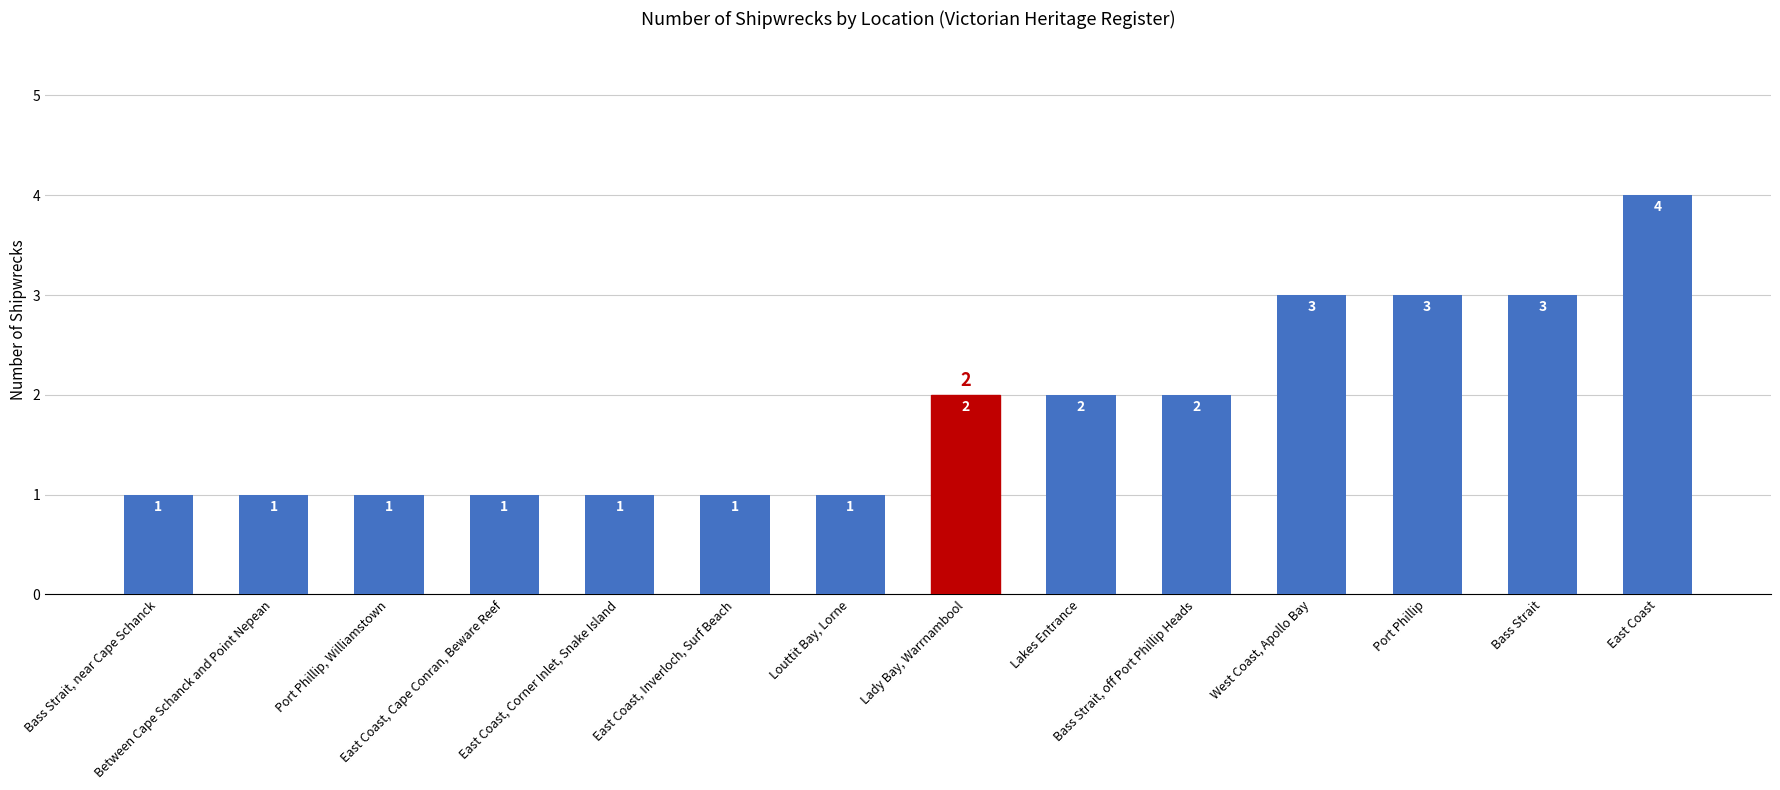

How many values are below 2?

7